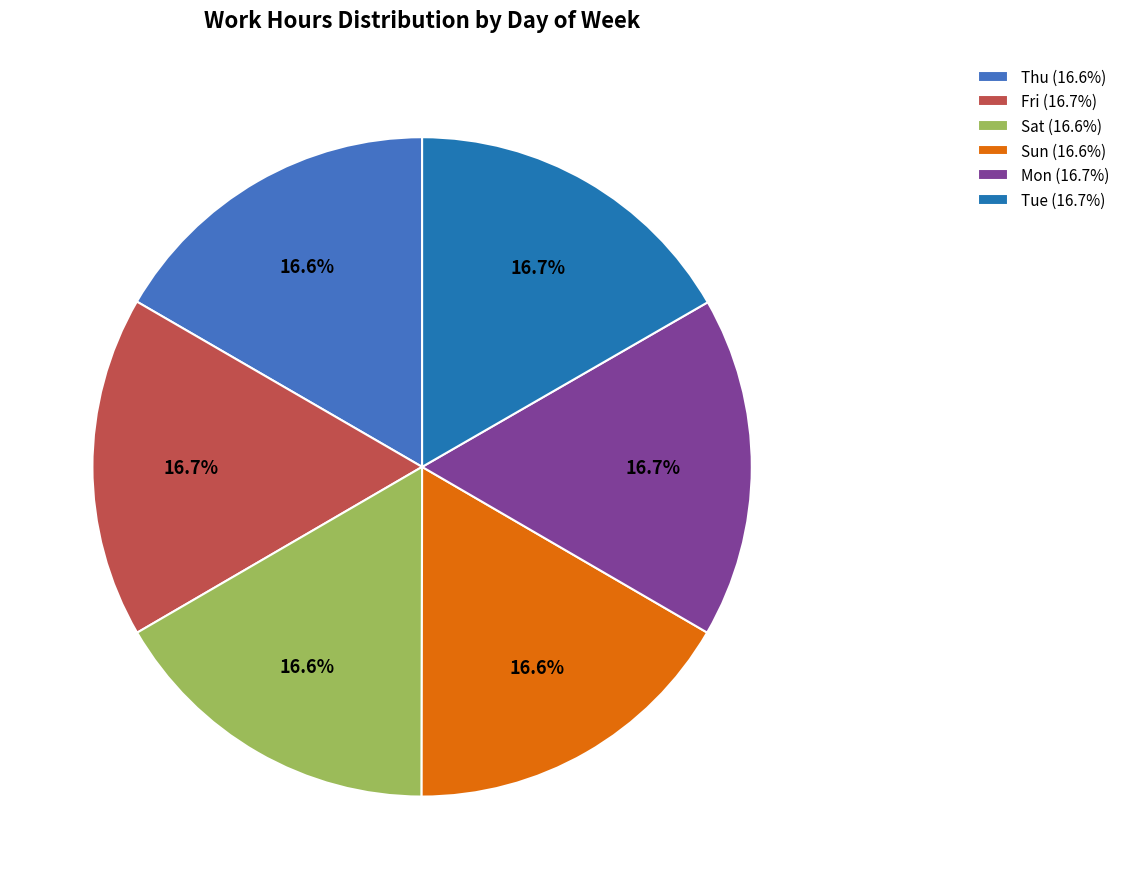

Is there any slice that represents more than half of the pie?

No